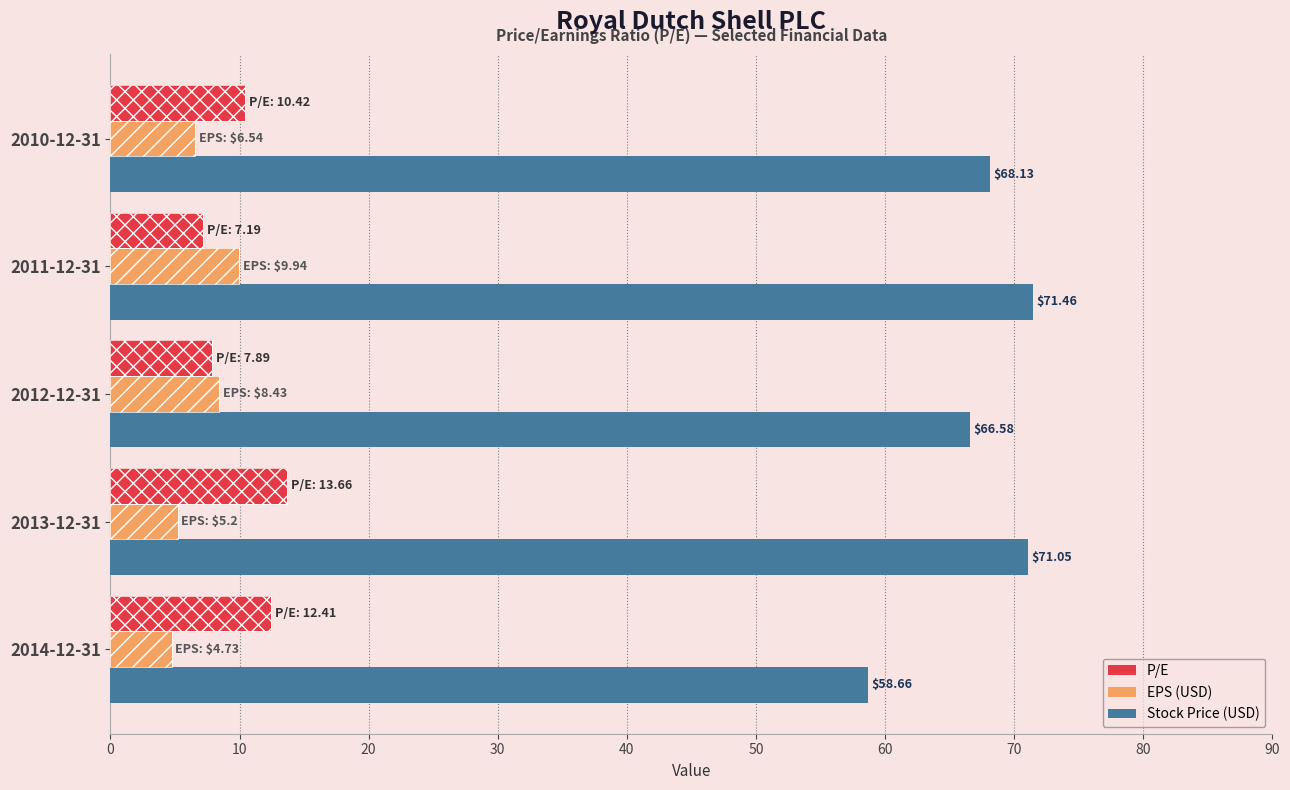

Are the bars grouped side by side (vs. stacked)?

Yes